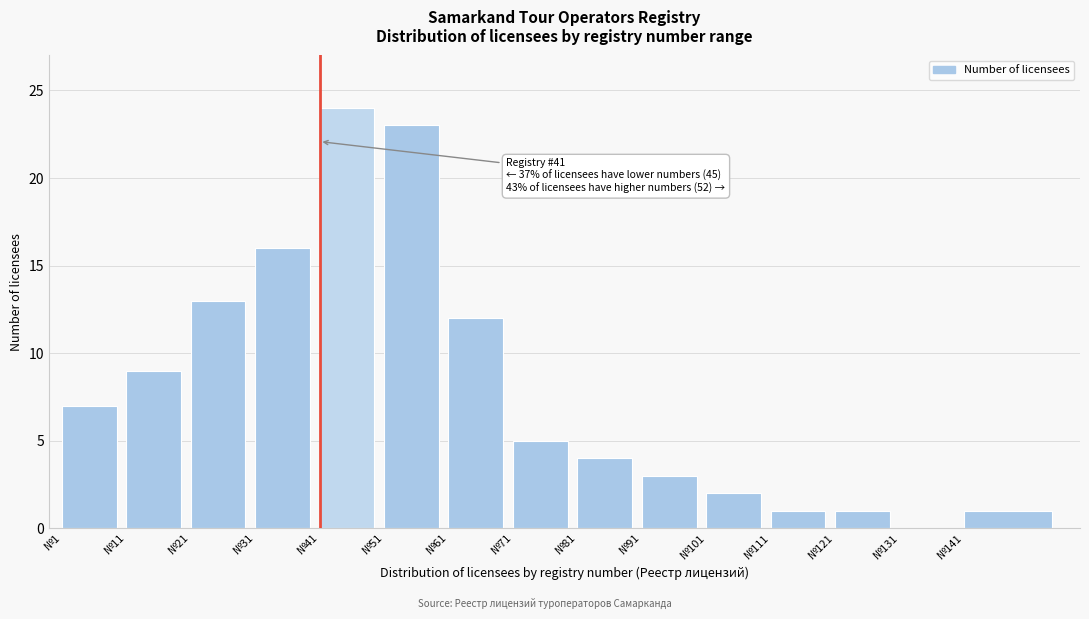

Reading left to right, list all the values displayed in this chart.

№1=7	№11=9	№21=13	№31=16	№41=24	№51=23	№61=12	№71=5	№81=4	№91=3	№101=2	№111=1	№121=1	№131=0	№141=1